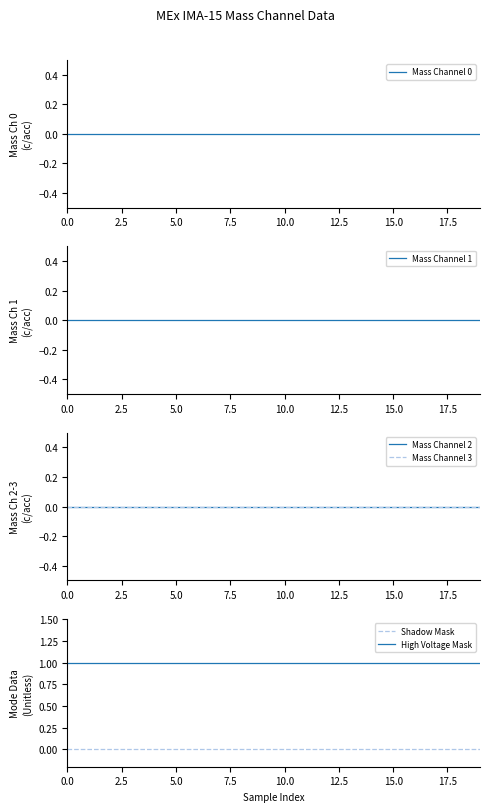

What are all the series names shown in the legend?

Mass Channel 0, Mass Channel 1, Mass Channel 2, Mass Channel 3, Shadow Mask, High Voltage Mask